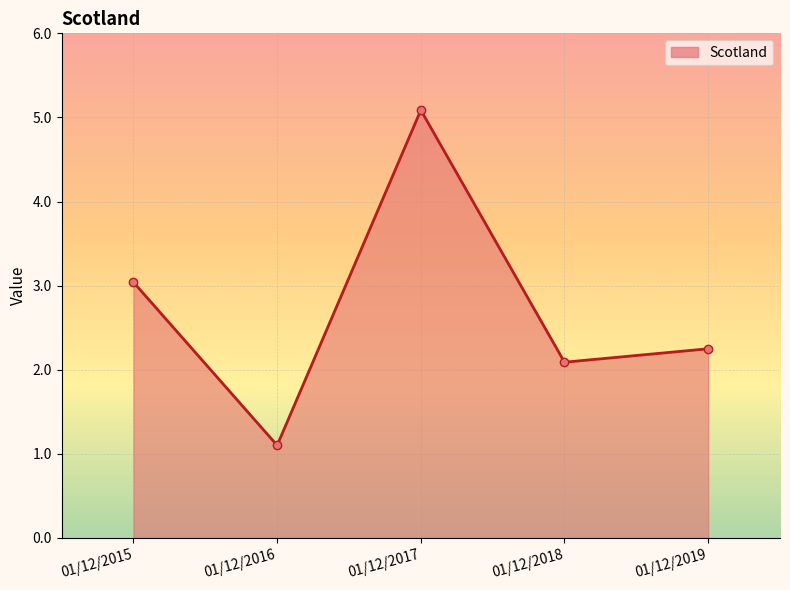

How many series are shown in this chart?

1